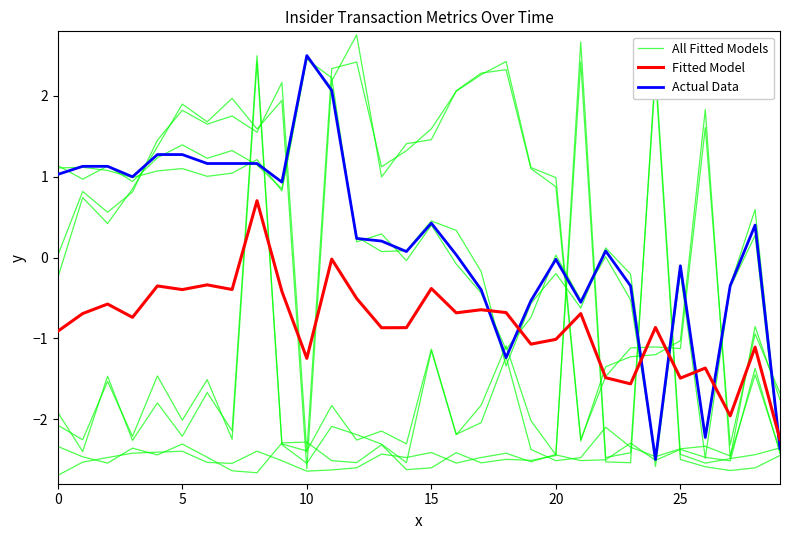

What is the total value across all series at 20?

-0.9